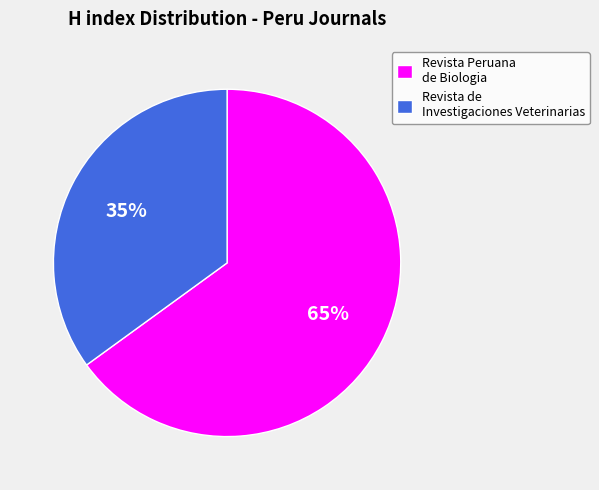

Which category has the biggest portion of the pie?

Revista Peruana de Biologia